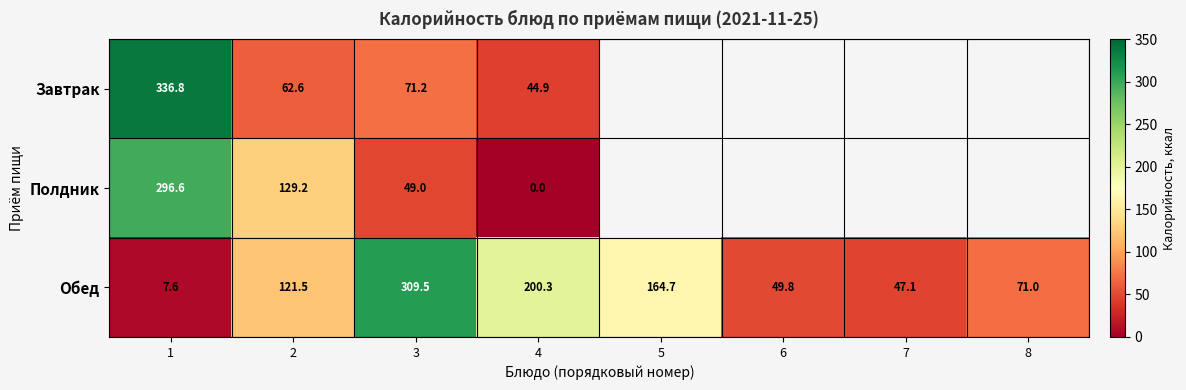

Count the number of categories in the chart.

8